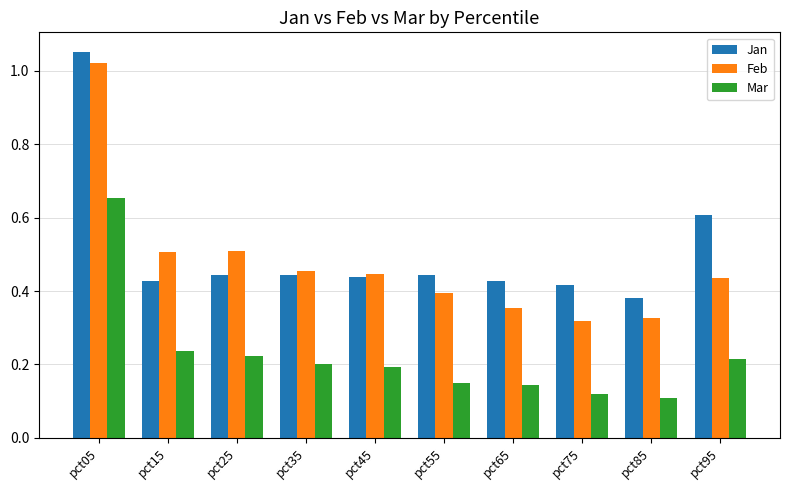

Which category has the lowest value in the Jan series?

pct85